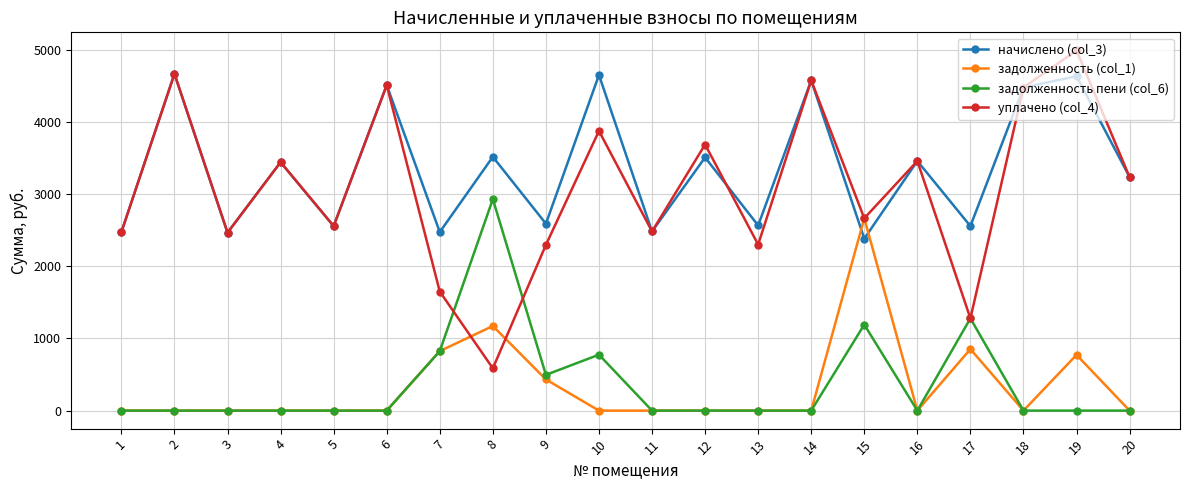

True or false: задолженность пени (col_6) and начислено (col_3) cross at least once.

False